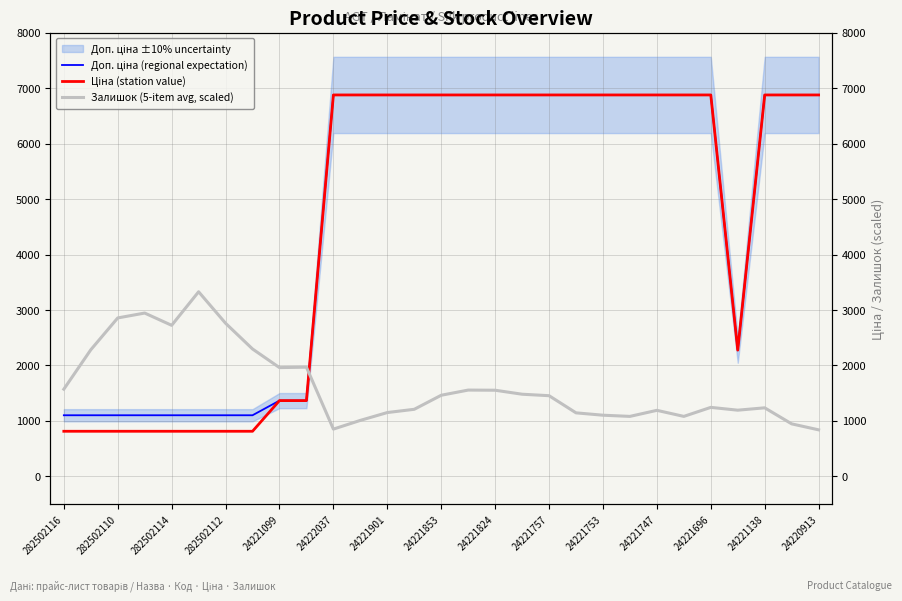

Between 24221757 and 24221696, which series saw the biggest shift?

Залишок (5-item avg, scaled)